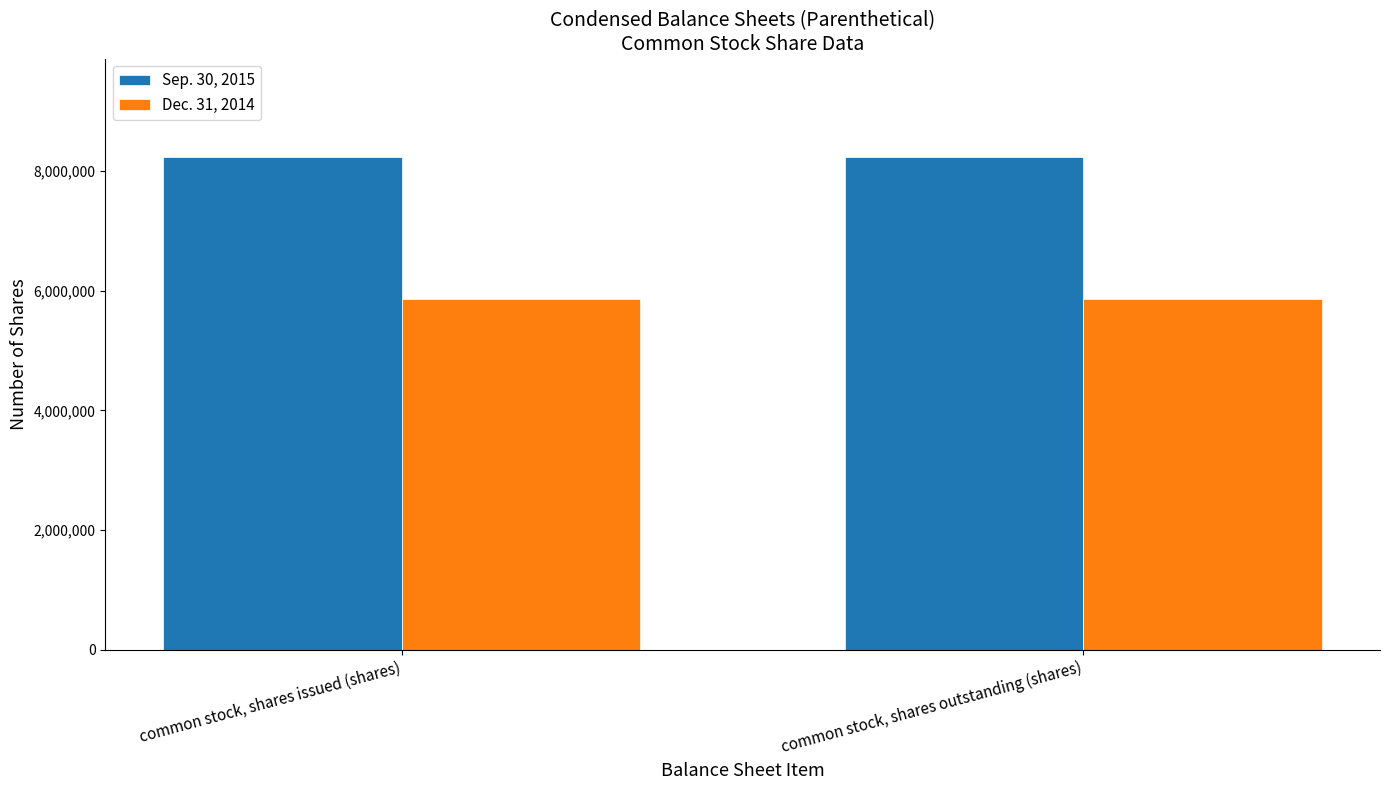

What is the average value of the Dec. 31, 2014 series?

5866318